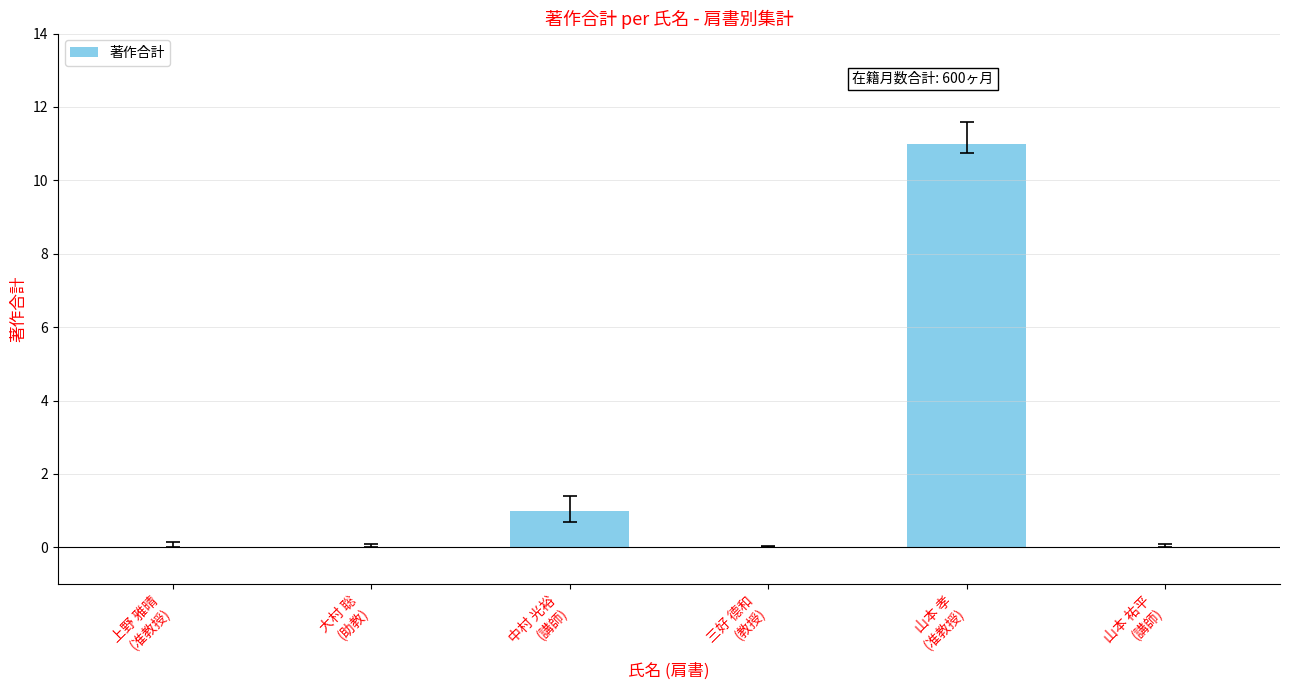

What is the average value?

2